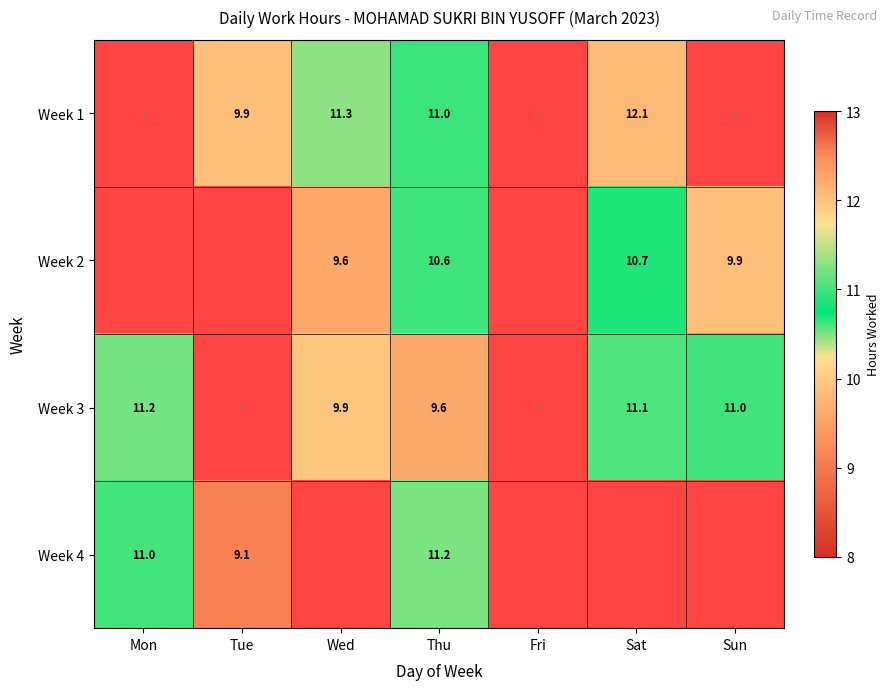

Is the value of Week 1 at Sat greater than the value of Week 3 at Mon?

Yes